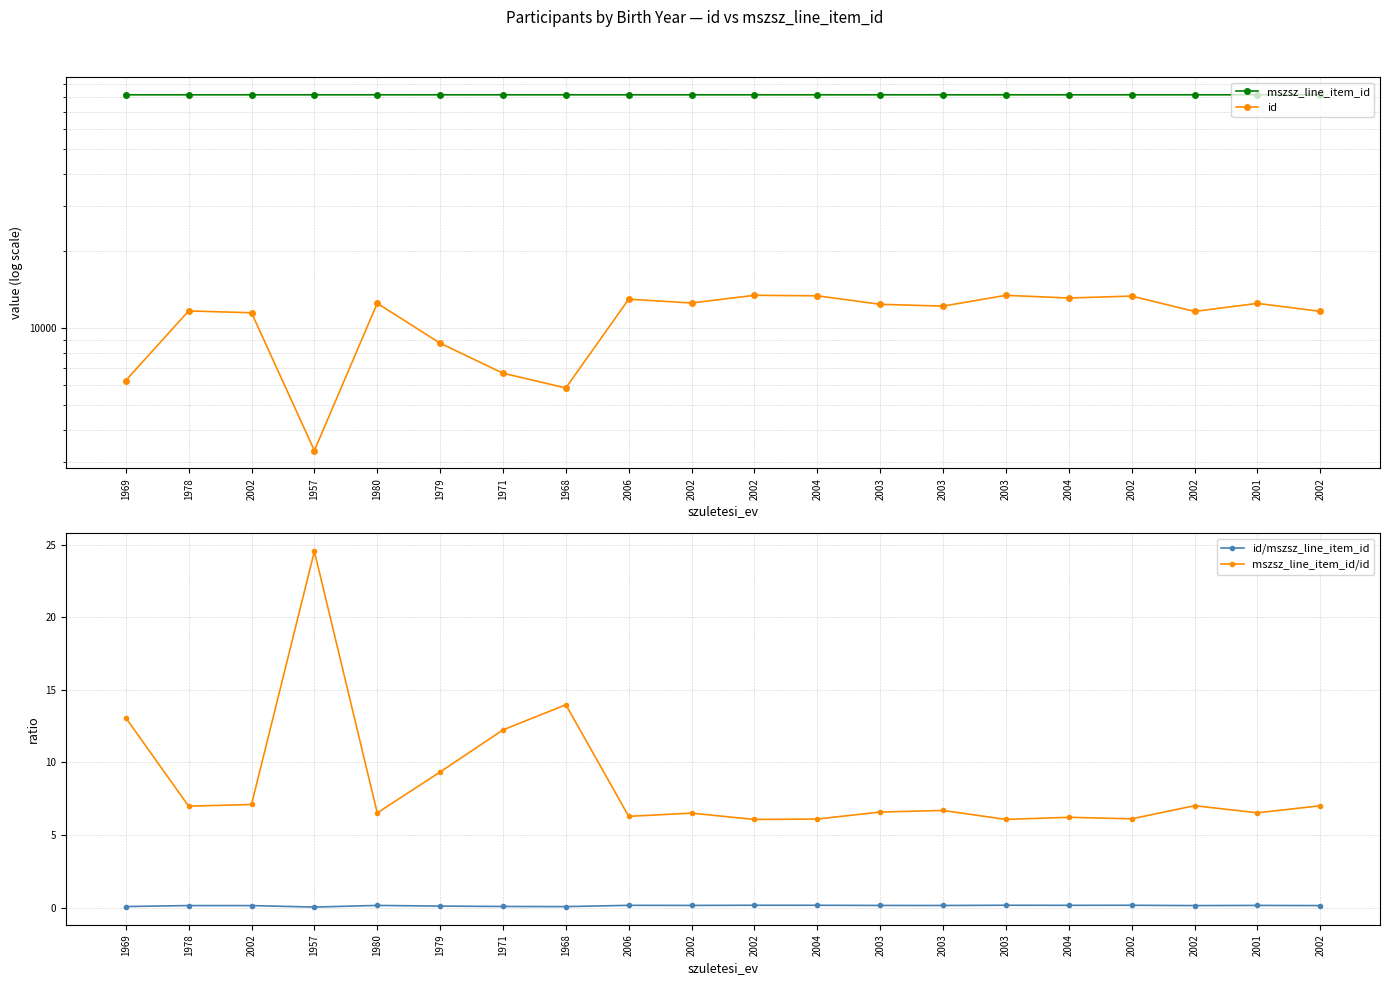

How many data points does each series have?

20